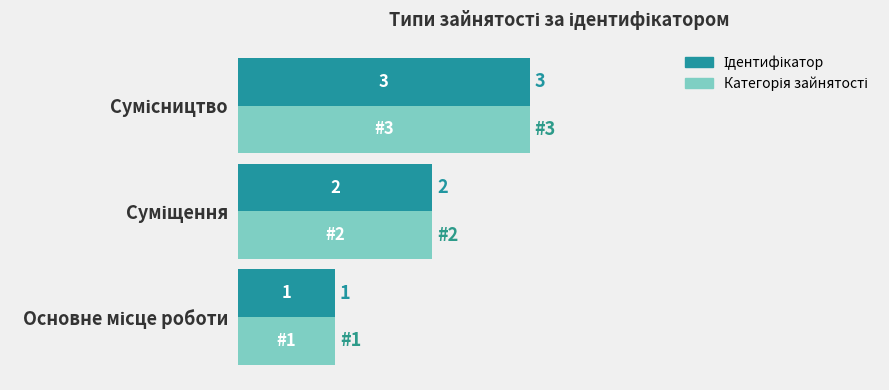

Count the number of categories in the chart.

3